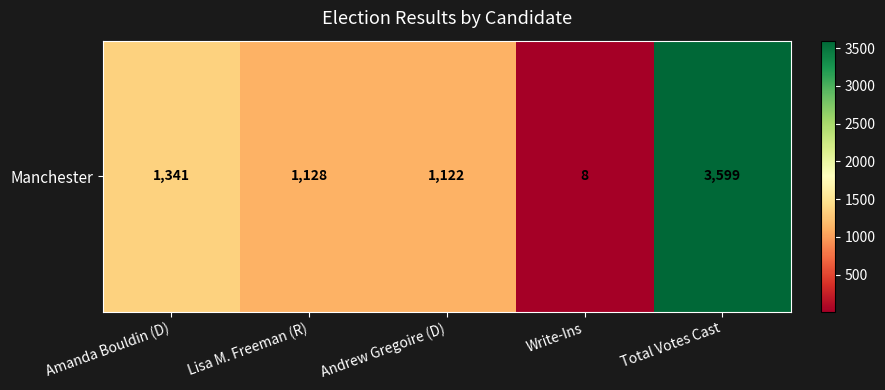

What is the ratio of the value at Amanda Bouldin (D) to the value at Total Votes Cast?

0.4